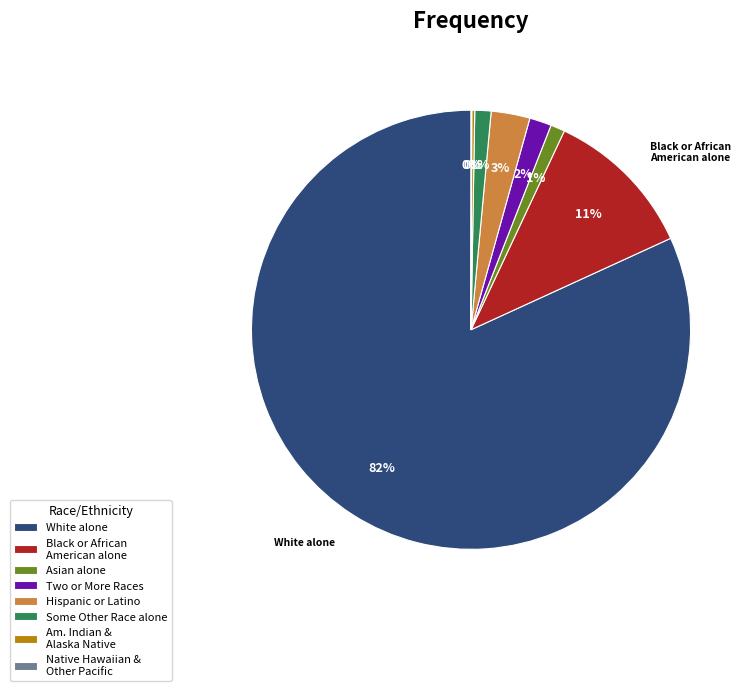

Between Asian alone and Hispanic or Latino, which is larger?

Hispanic or Latino